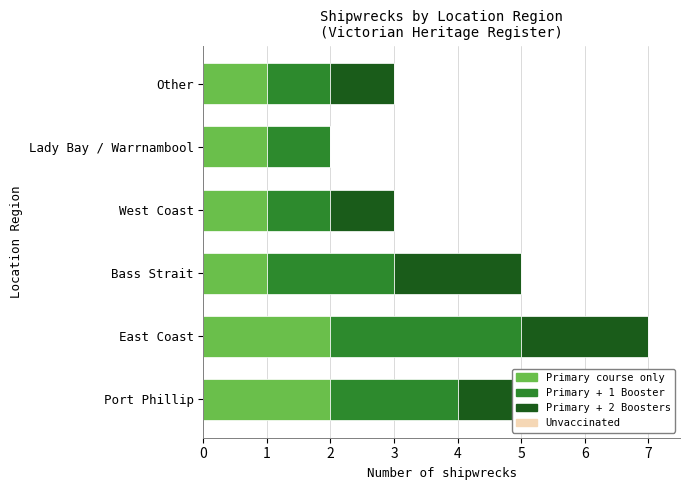

The Primary course only series shows 1 at East Coast. True or false?

False